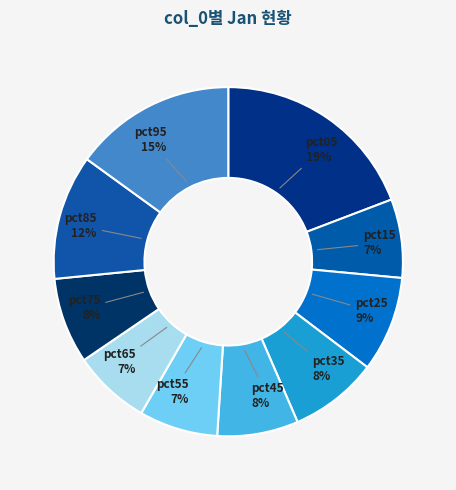

Count the number of slices in the pie.

10